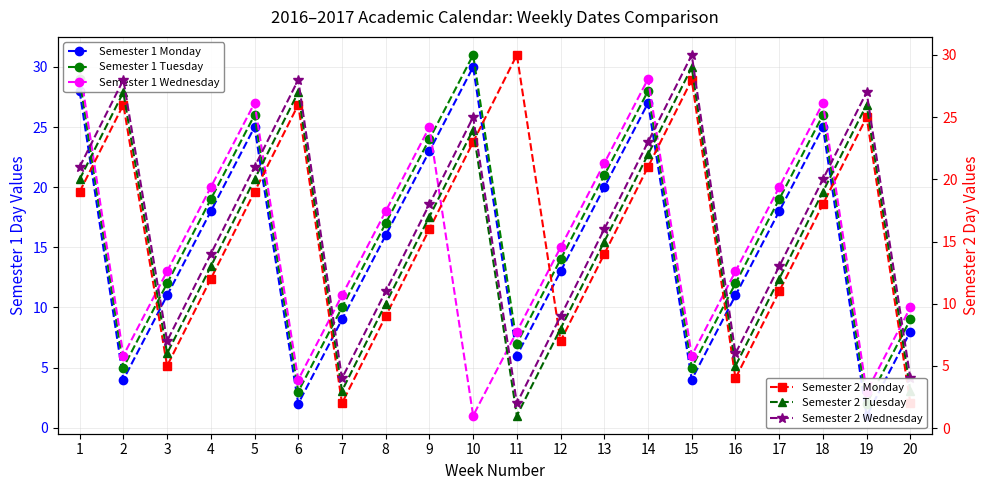

Between which two adjacent categories do Semester 2 Monday and Semester 1 Tuesday first intersect?

1 and 2